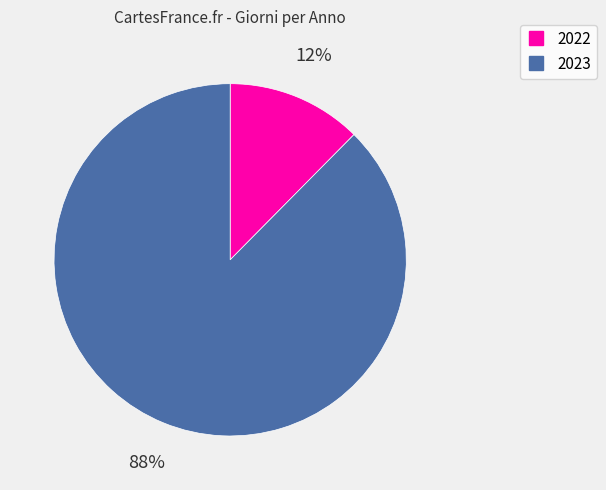

Between 2022 and 2023, which is larger?

2023